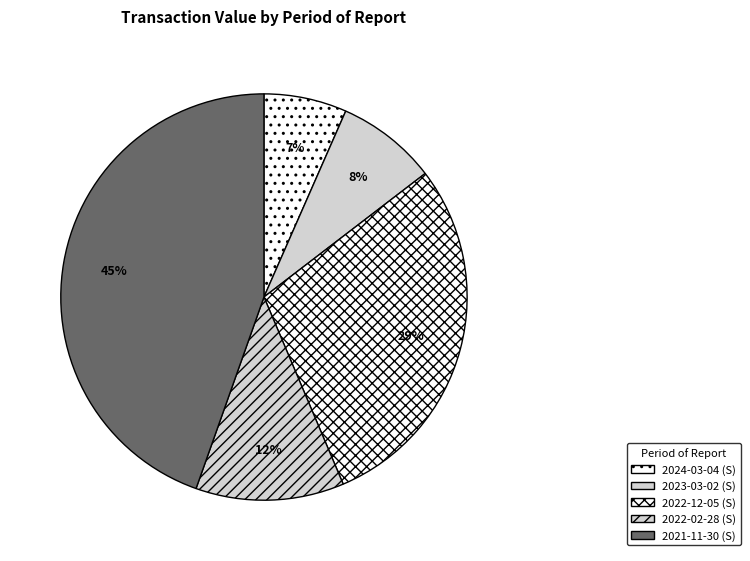

Is there any slice that represents more than half of the pie?

No